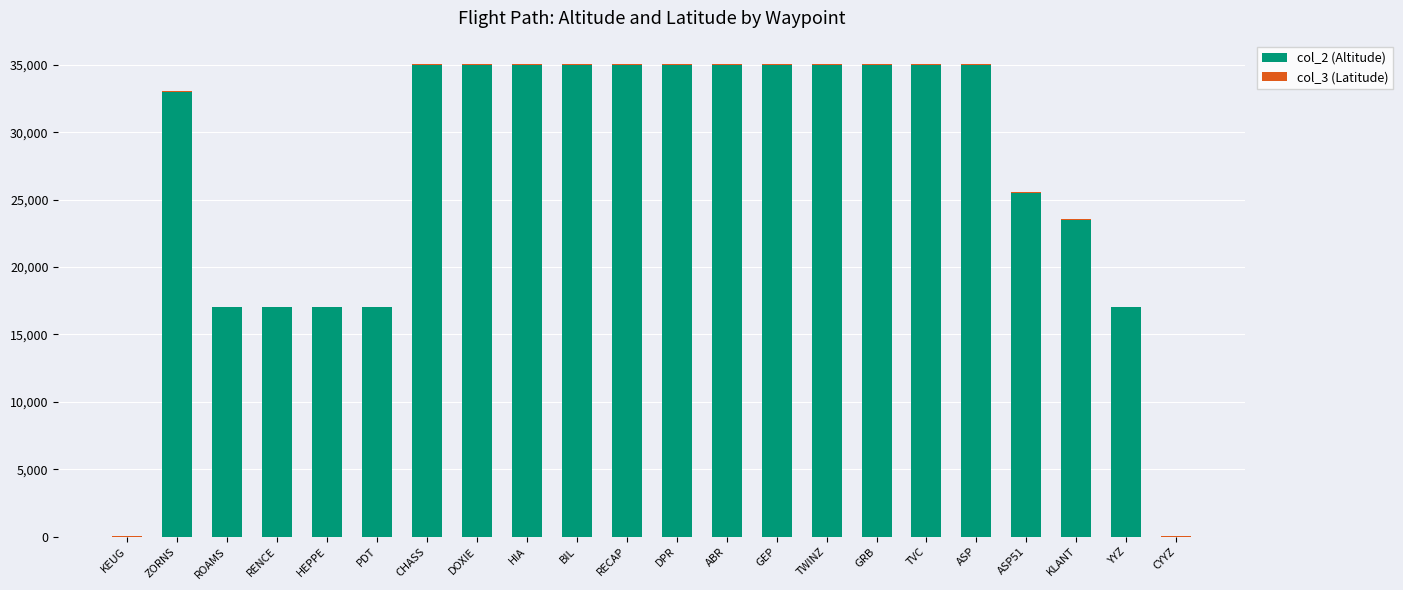

What is the sum of all col_2 (Altitude) values?

587000.0